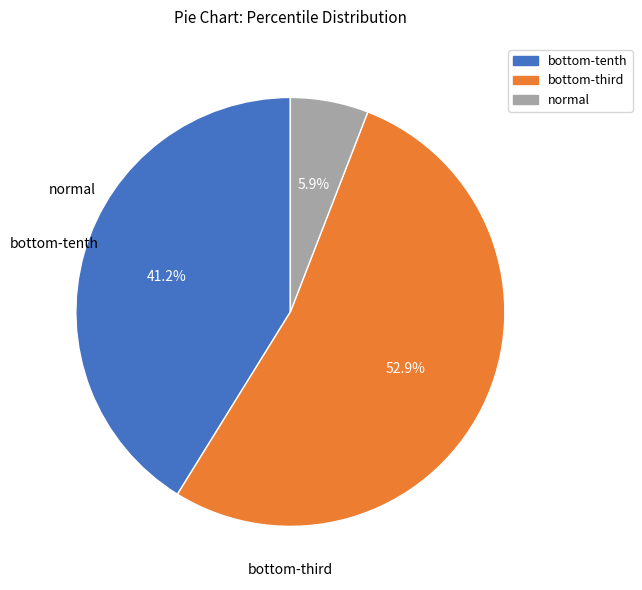

Rank the categories by value from highest to lowest.

bottom-third, bottom-tenth, normal